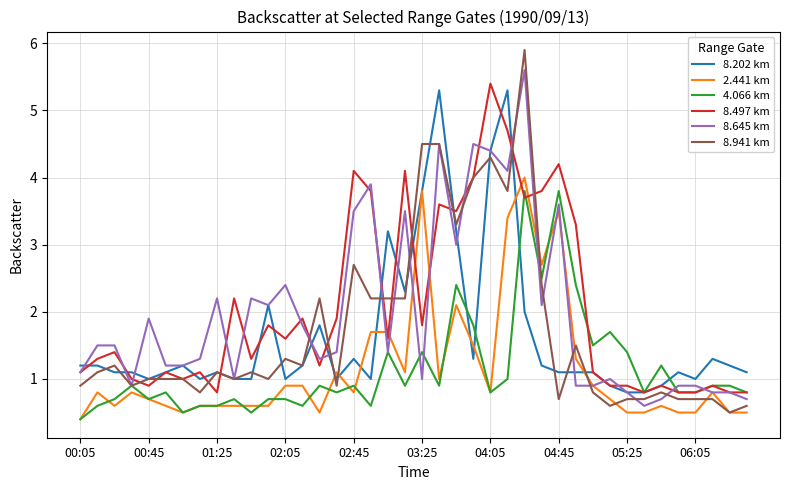

True or false: 2.441 km has more than 2 interior local peaks.

True